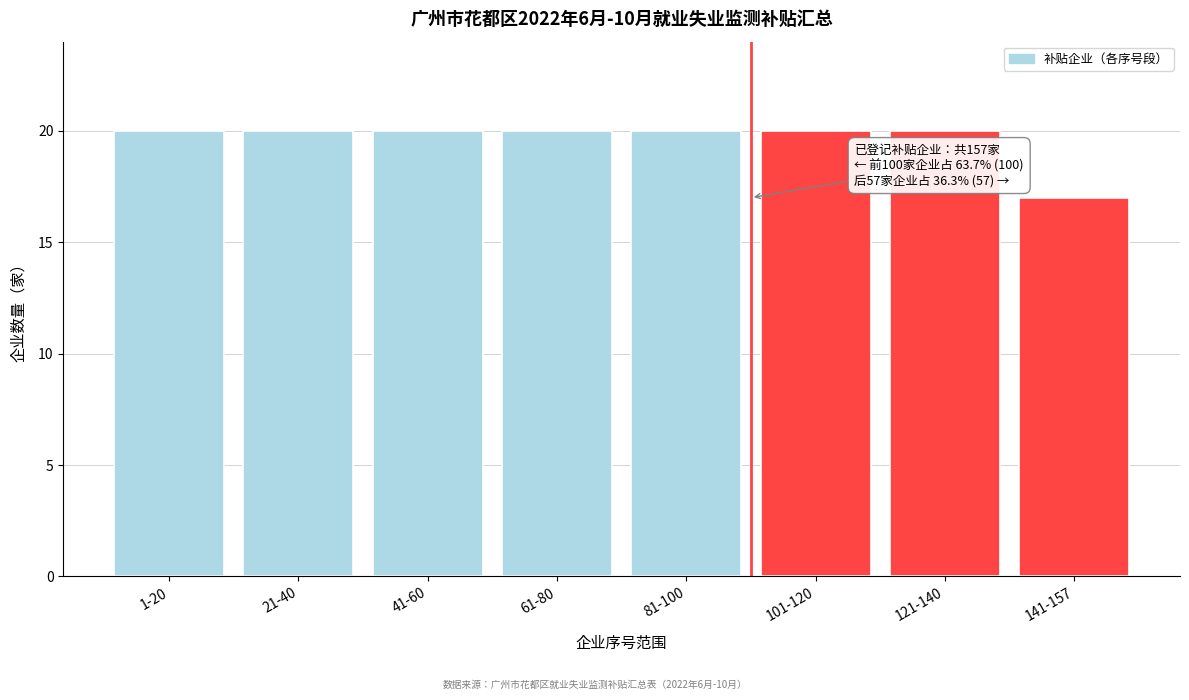

Reading left to right, extract all data points from this chart.

20	20	20	20	20	20	20	17